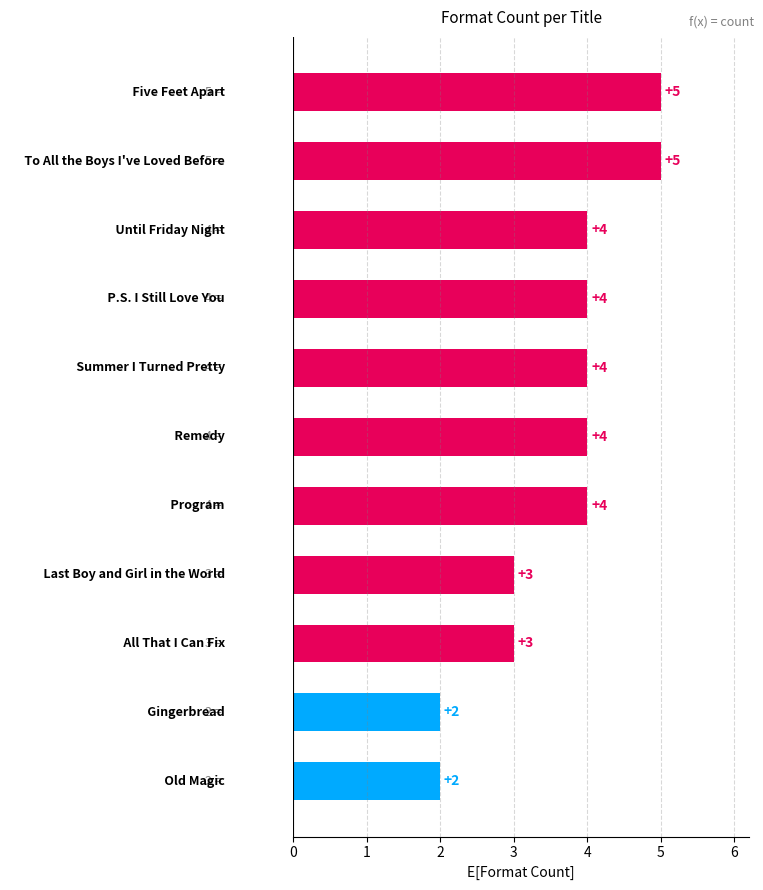

What is the average value?

4